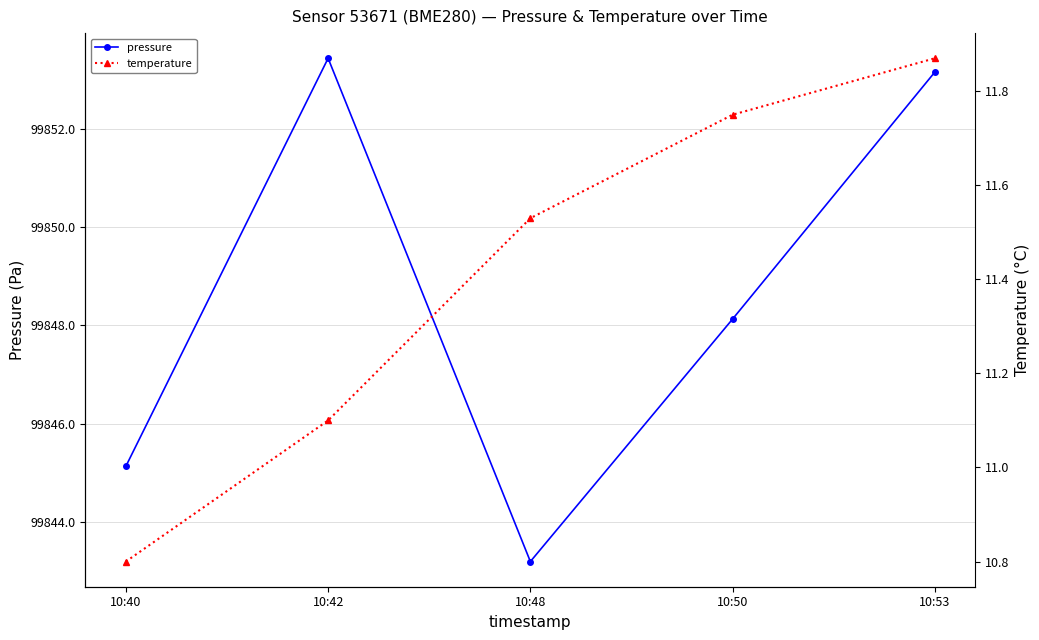

How many data points in temperature are less than 11?

1